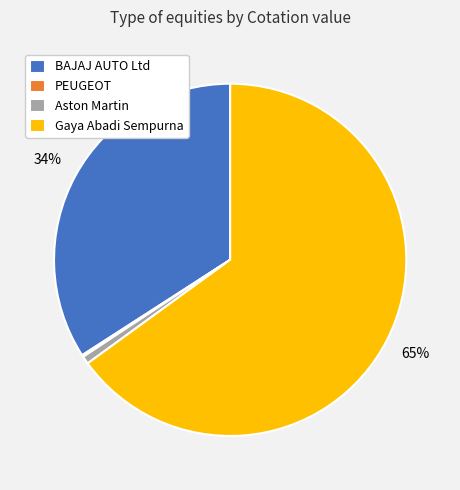

Which slice is the largest?

Gaya Abadi Sempurna